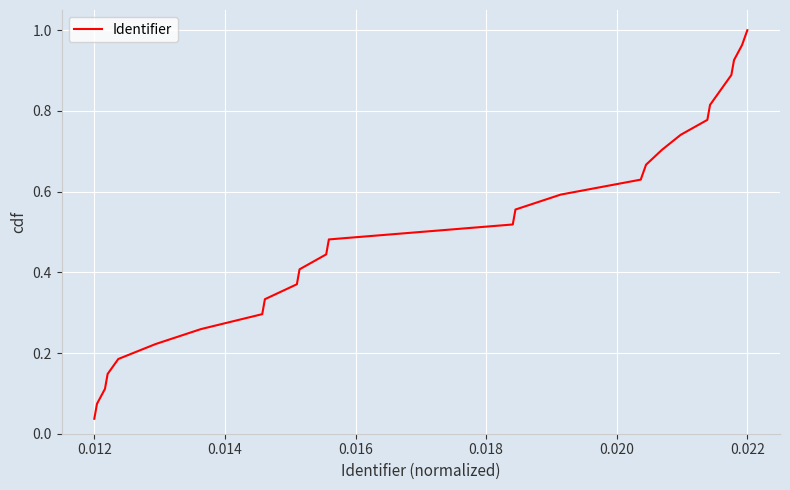

Which category has the highest value across all series?

0.022